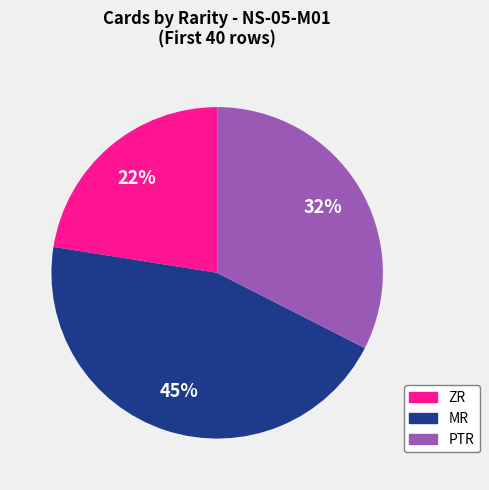

Is there a majority slice in this chart?

No